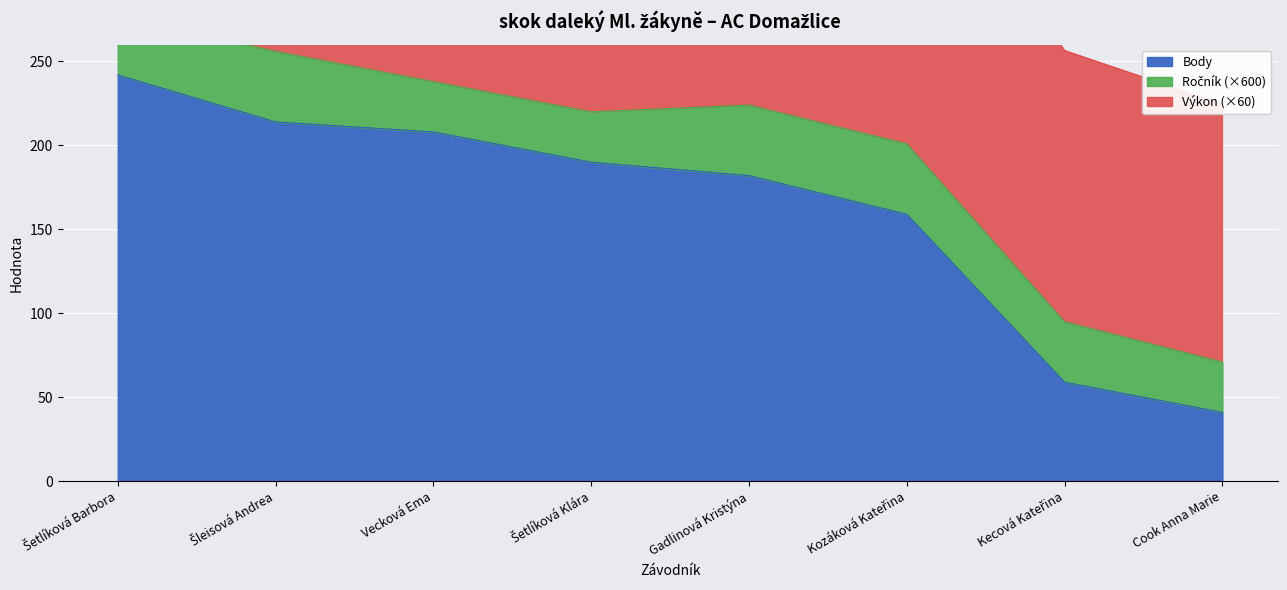

True or false: Body has more than 1 interior local peaks.

False